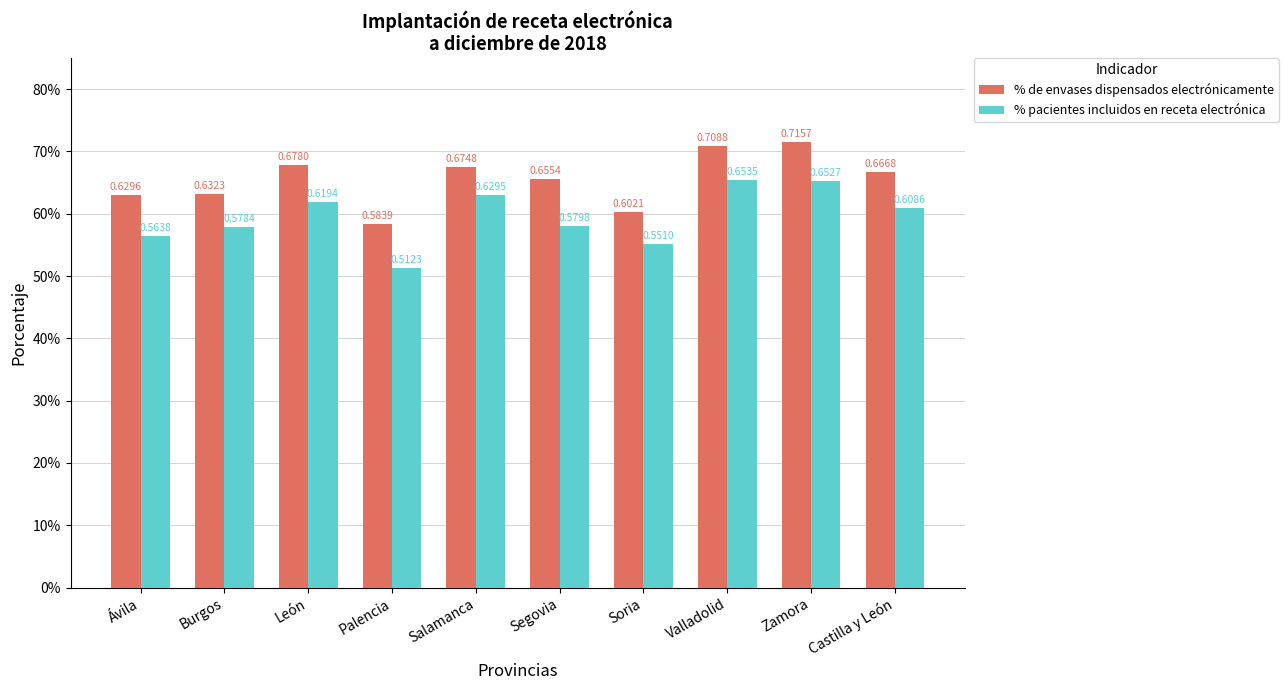

List the labels in order of % pacientes incluidos en receta electrónica value, largest first.

Valladolid, Zamora, Salamanca, León, Castilla y León, Segovia, Burgos, Ávila, Soria, Palencia